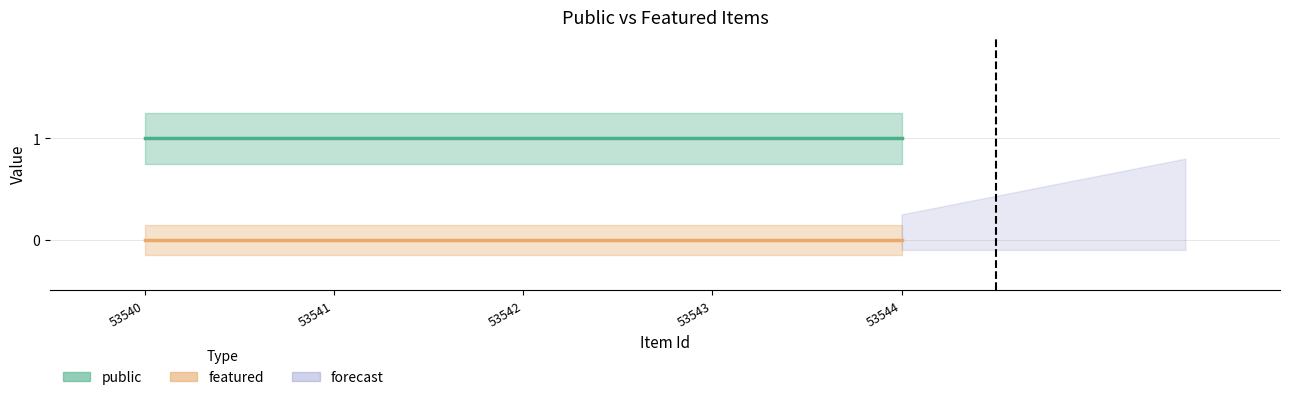

Reading left to right, list all the values displayed in this chart.

public: 1	1	1	1	1
featured: 0	0	0	0	0